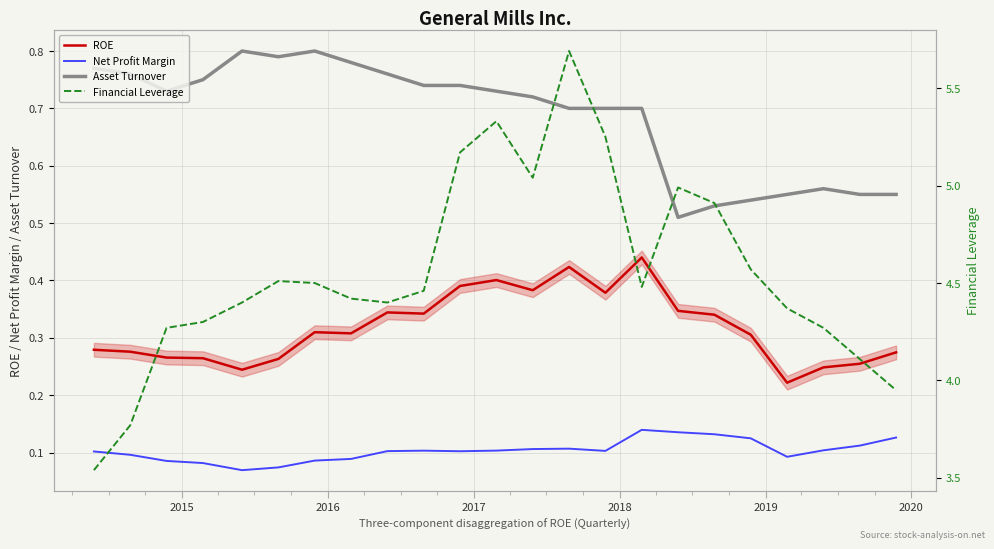

True or false: Net Profit Margin and Asset Turnover cross at least once.

False